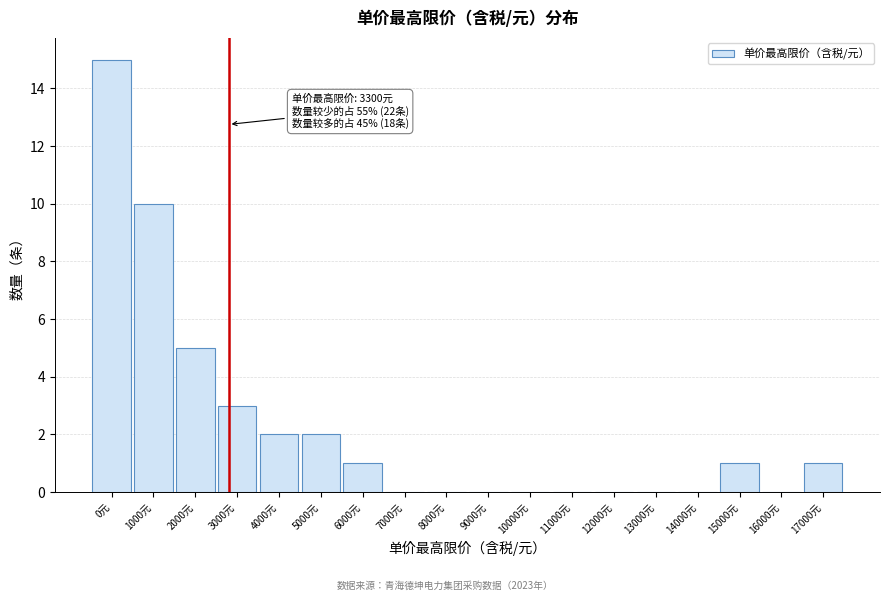

Reading right to left, what are all the values shown in this chart?

17000元=1	16000元=0	15000元=1	14000元=0	13000元=0	12000元=0	11000元=0	10000元=0	9000元=0	8000元=0	7000元=0	6000元=1	5000元=2	4000元=2	3000元=3	2000元=5	1000元=10	0元=15